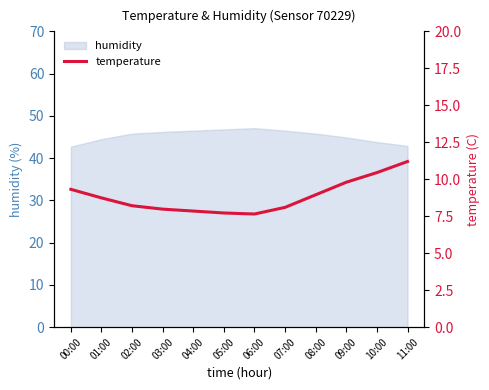

The chart shows a value of 8.7 at 01:00. True or false?

True